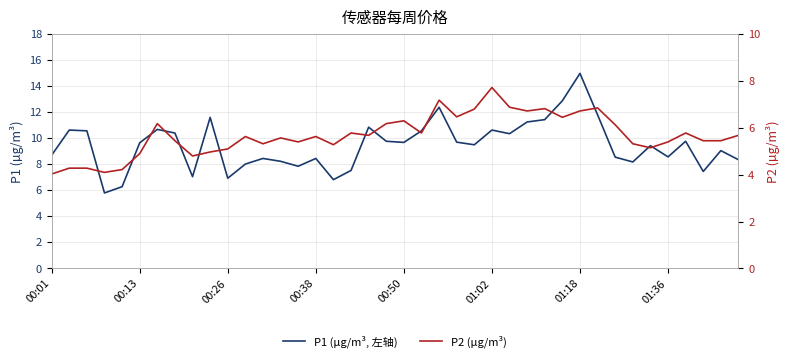

Reading left to right, transcribe all the data shown in this chart.

P1 (µg/m³, 左轴): 8.7	10.6	10.6	5.8	6.3	9.7	10.7	10.4	7.0	11.6	6.9	8.0	8.4	8.2	7.8	8.4	6.8	7.5	10.8	9.8	9.7	10.6	12.4	9.7	9.5	10.6	10.3	11.2	11.4	12.9	15.0	11.8	8.6	8.2	9.4	8.6	9.8	7.5	9.1	8.3
P2 (µg/m³): 4.0	4.3	4.3	4.1	4.2	4.9	6.2	5.5	4.8	5.0	5.1	5.6	5.3	5.6	5.4	5.6	5.3	5.8	5.7	6.2	6.3	5.8	7.2	6.5	6.8	7.7	6.9	6.7	6.8	6.5	6.7	6.8	6.1	5.3	5.2	5.4	5.8	5.5	5.5	5.7